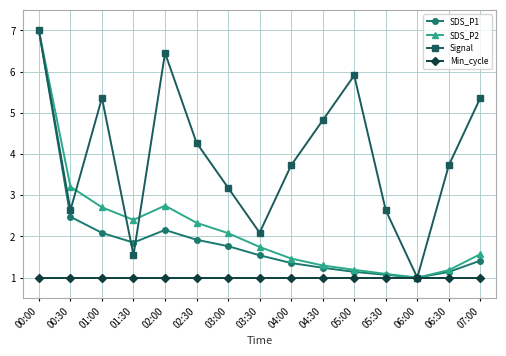

The value of SDS_P1 at 04:30 is 1.2. True or false?

True